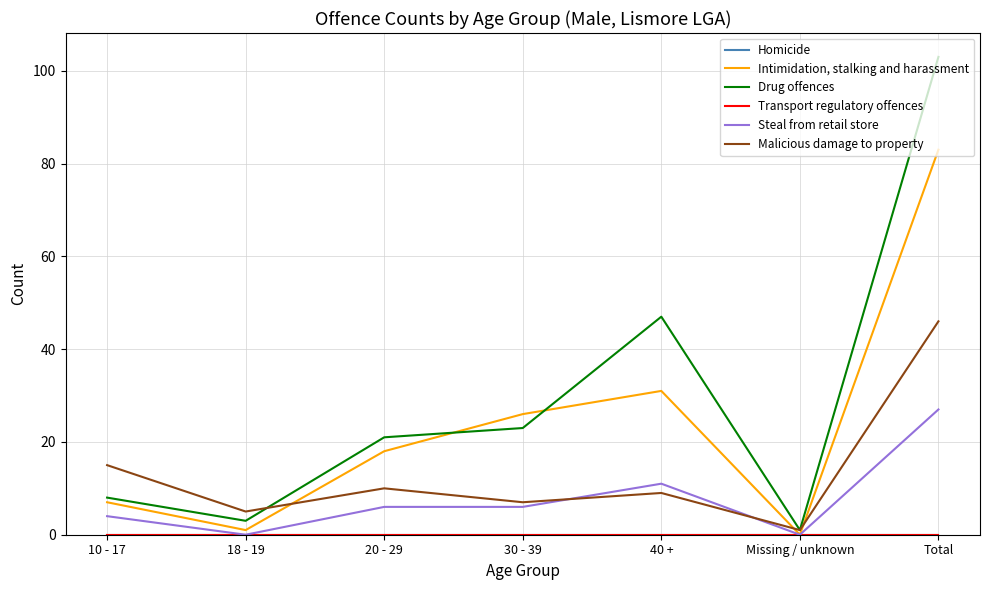

True or false: Transport regulatory offences and Drug offences intersect in this chart.

False